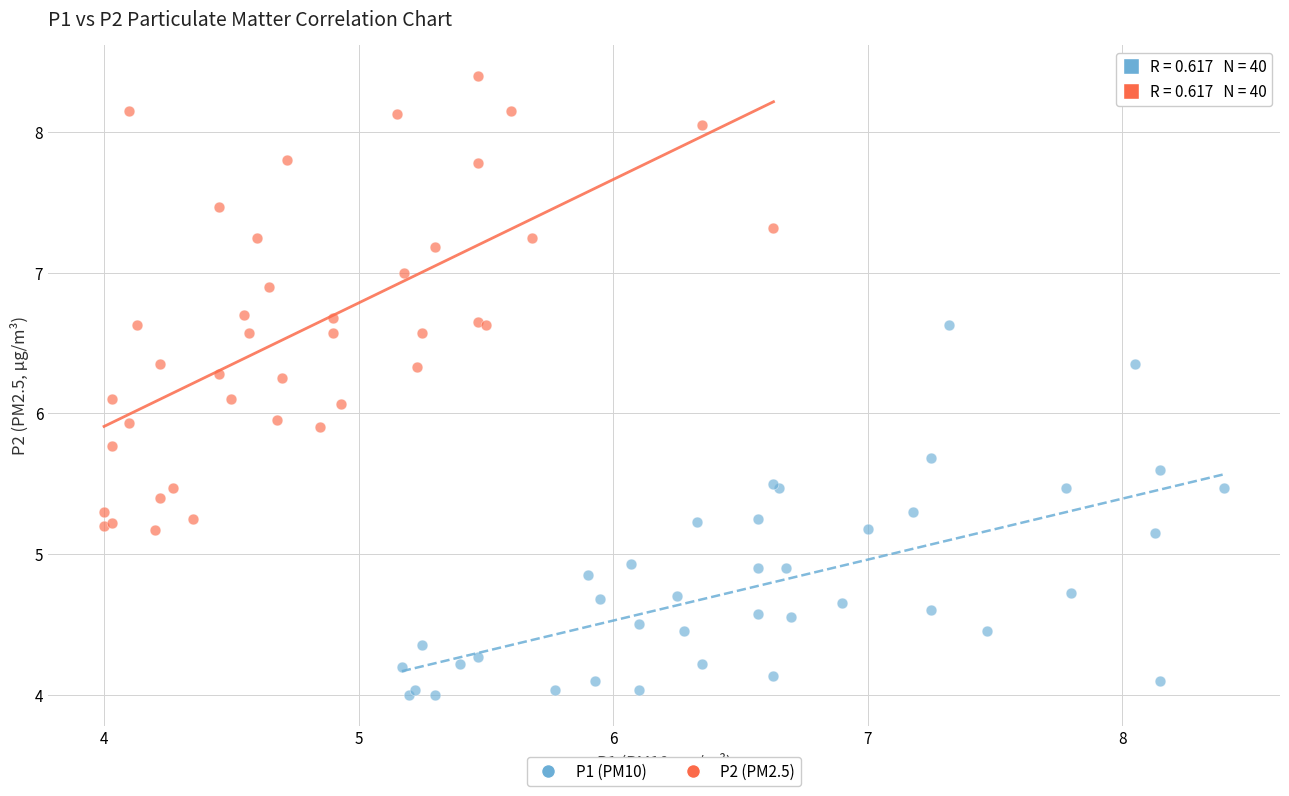

Which series has the largest Y range (max minus min)?

P2 (PM2.5)